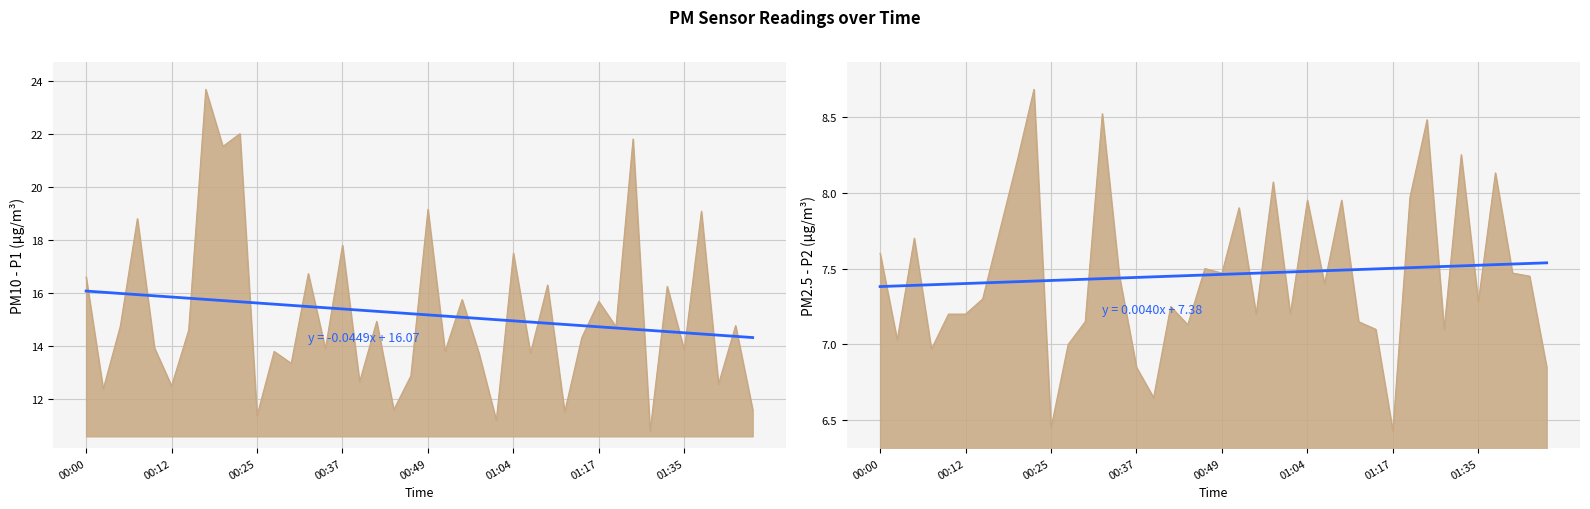

List the series in order of their peak value, lowest first.

P2, P1